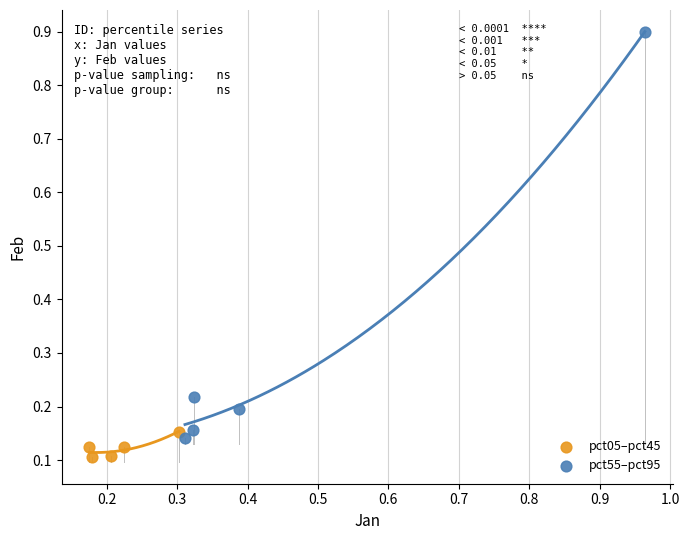

Which series has the widest spread of Y values?

pct55–pct95